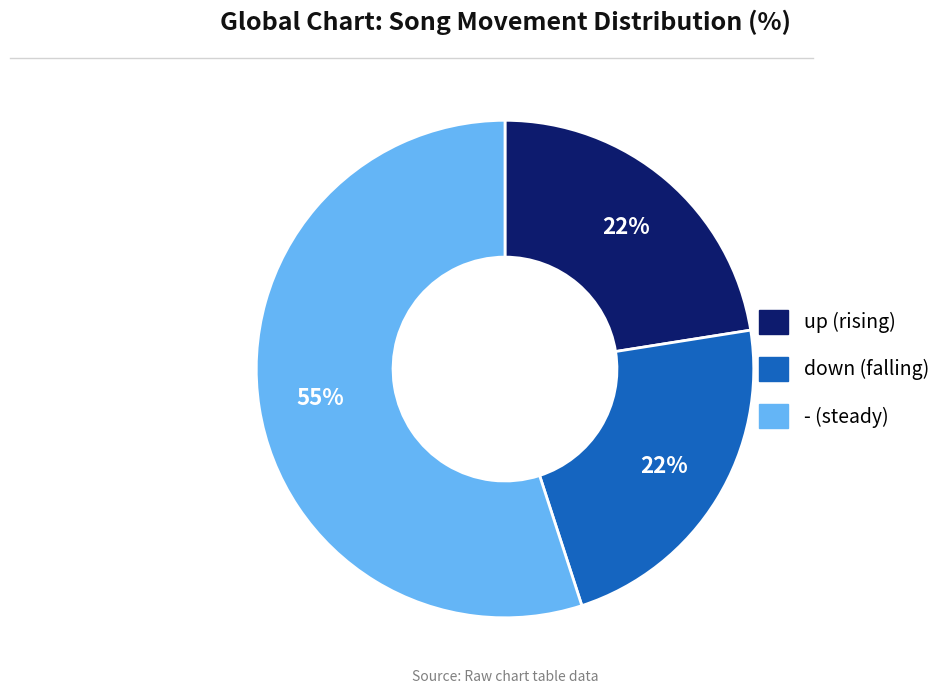

What percentage is the down slice, to the nearest percent?

22%